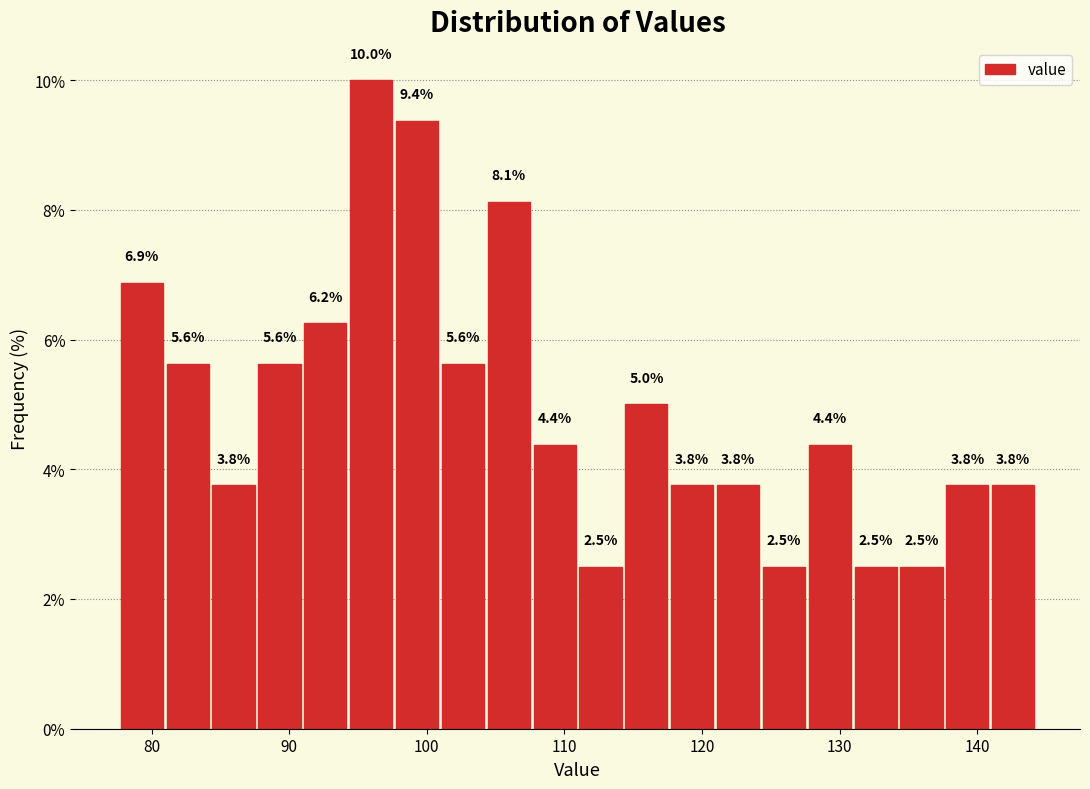

Around what value on the x-axis is the tallest bar? Give the approximate position of its centre, as read against the axis.

96